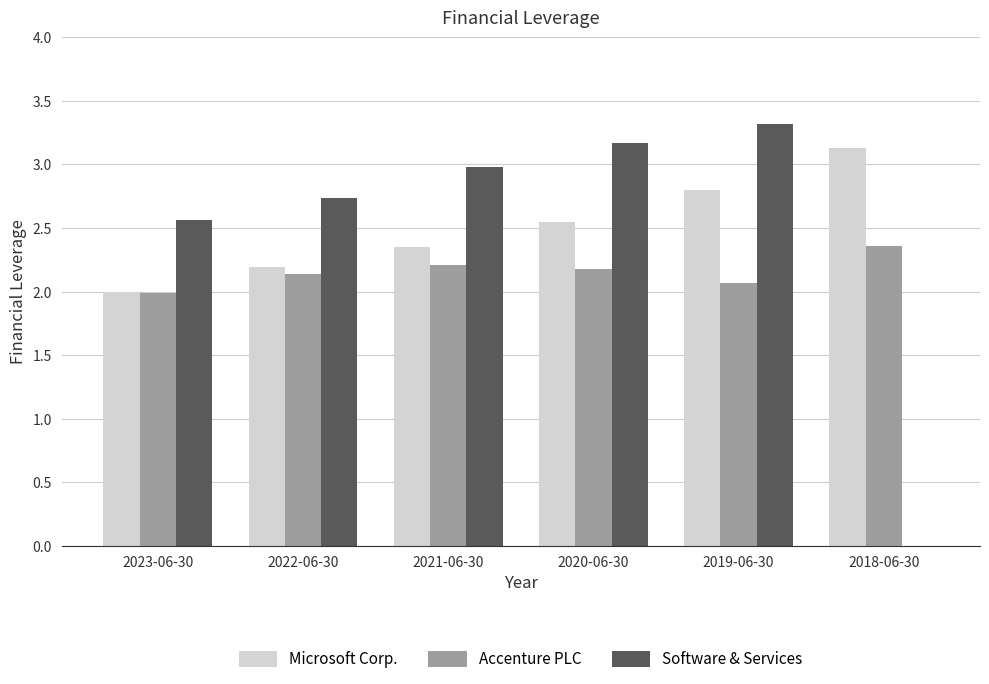

True or false: Accenture PLC has a value of 1.2 at 2018-06-30.

False